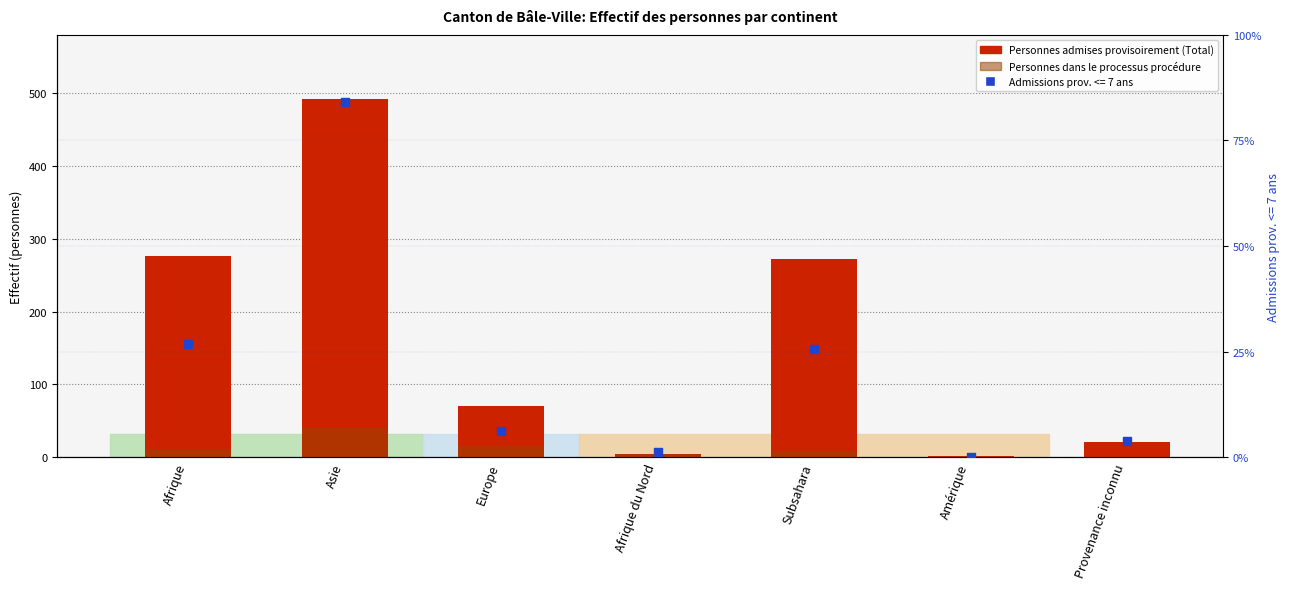

Which series contains the highest Y value?

Personnes admises provisoirement (Total)